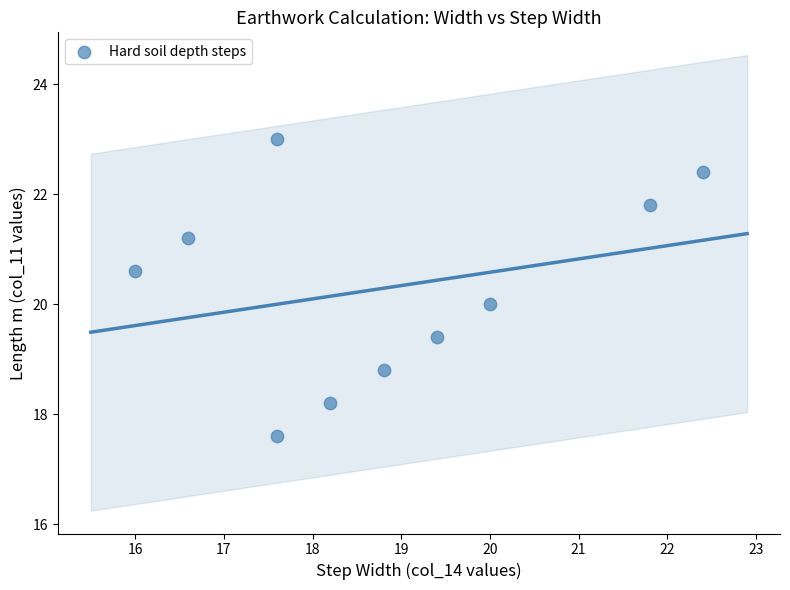

What is the average X value?

18.8